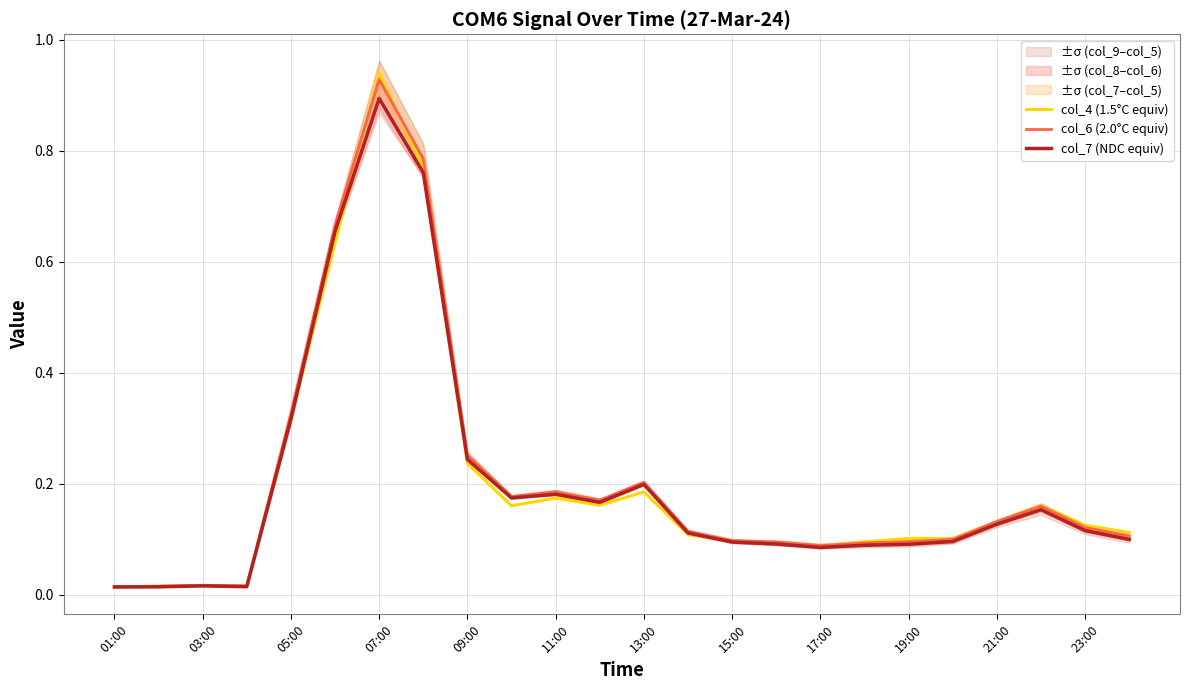

What is the difference between the maximum and minimum values in the col_6 (2.0°C equiv) series?

0.9